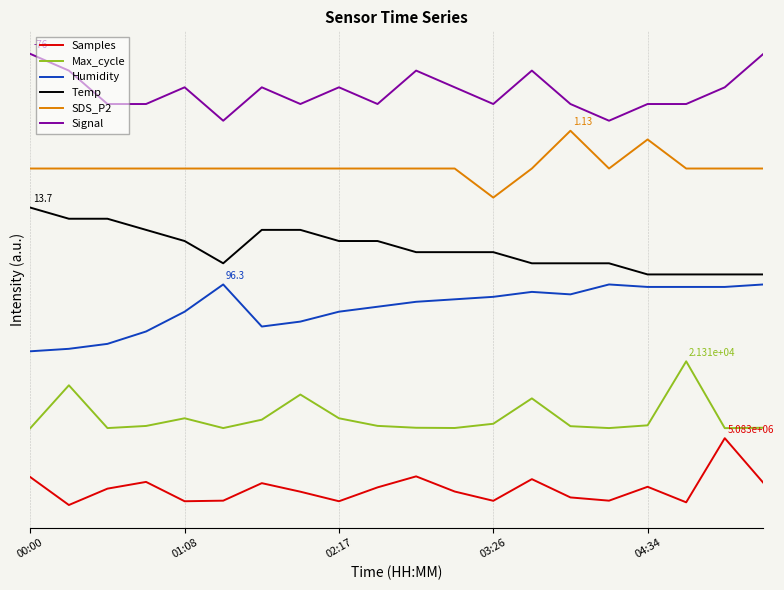

Does the chart display data point markers on the line(s)?

No